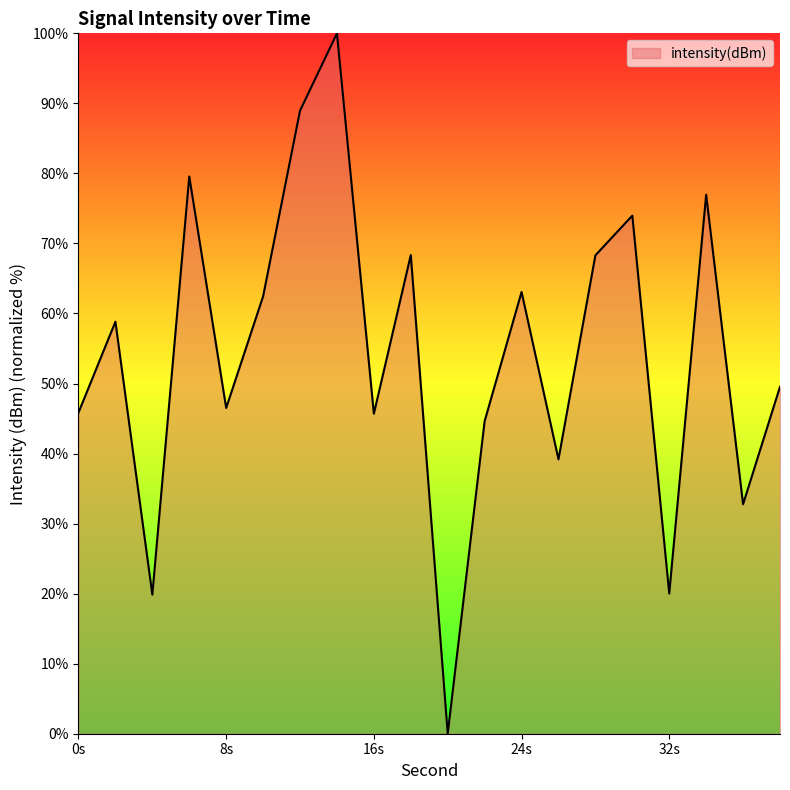

What is the maximum value shown in the chart?

100.0